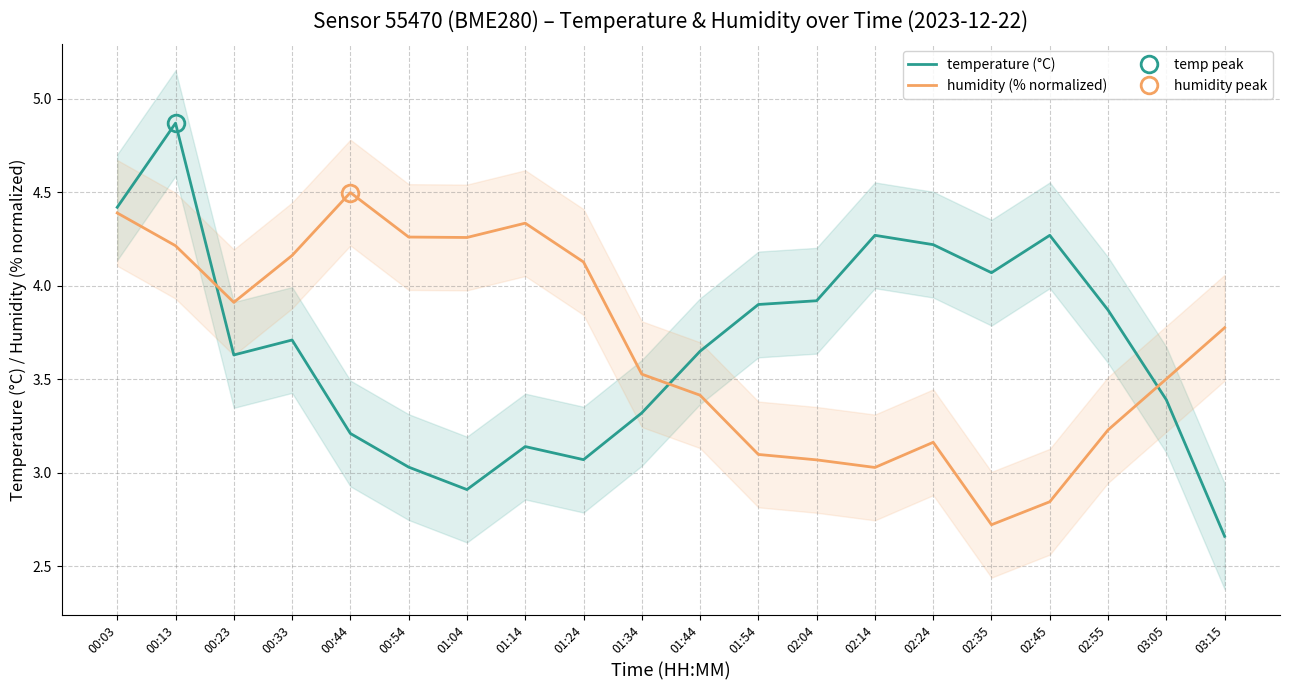

Is it true that humidity (% normalized) equals 2.0 at 01:24?

False